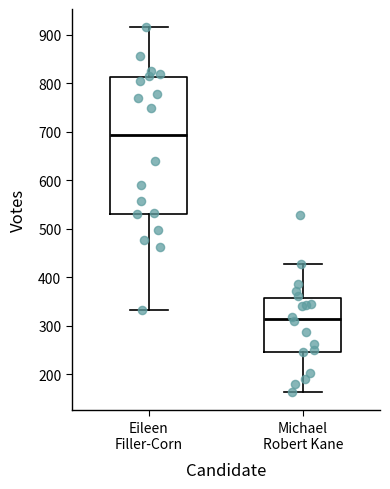

Comparing the boxes themselves (not the whiskers), which one is the tallest?

Eileen Filler-Corn